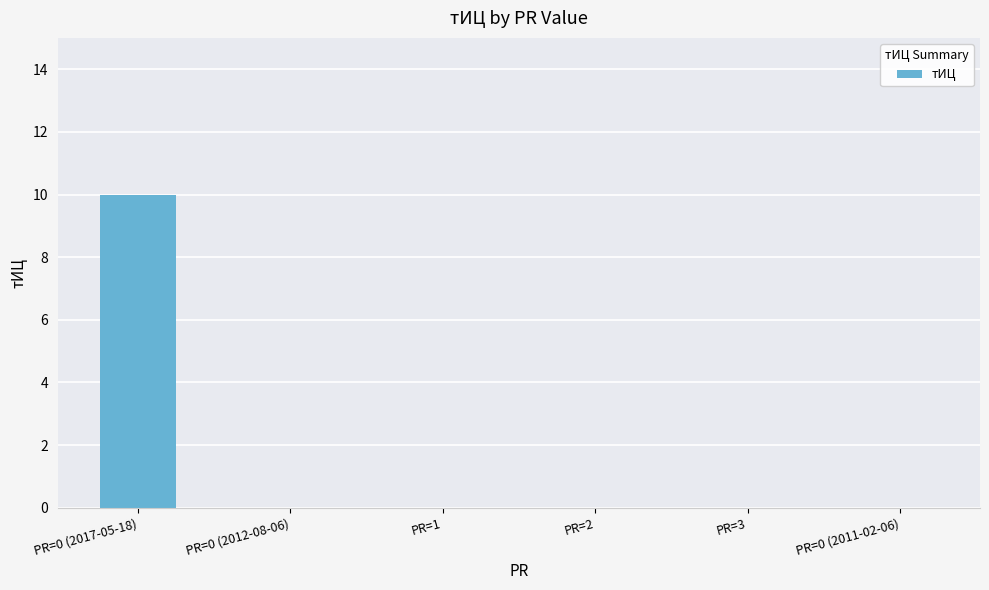

Reading right to left, extract all data points from this chart.

PR=0 (2011-02-06)=0	PR=3=0	PR=2=0	PR=1=0	PR=0 (2012-08-06)=0	PR=0 (2017-05-18)=10